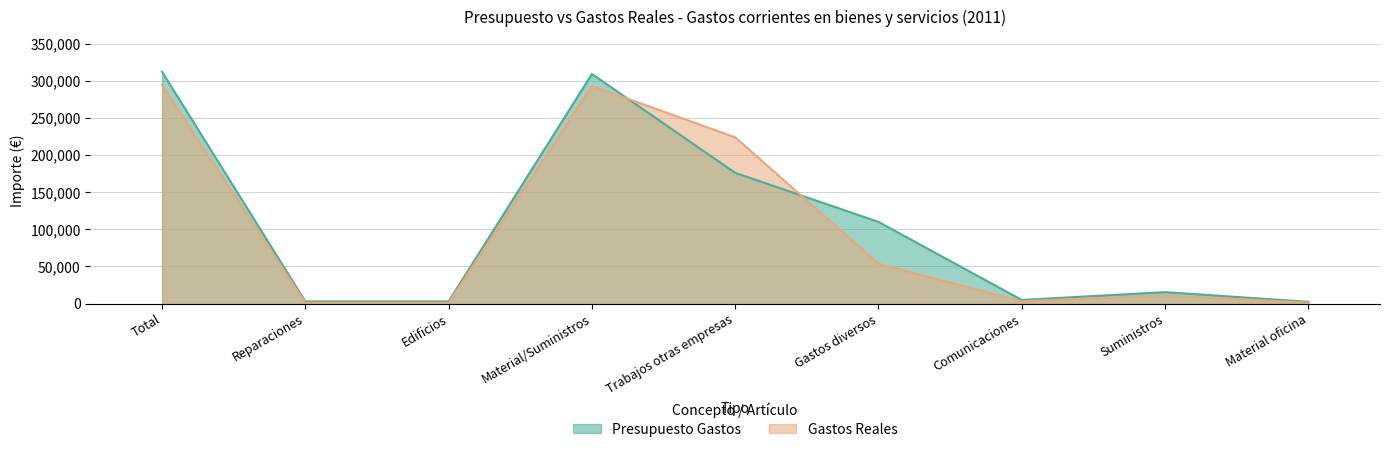

What is the minimum value for Gastos Reales?

1055.8